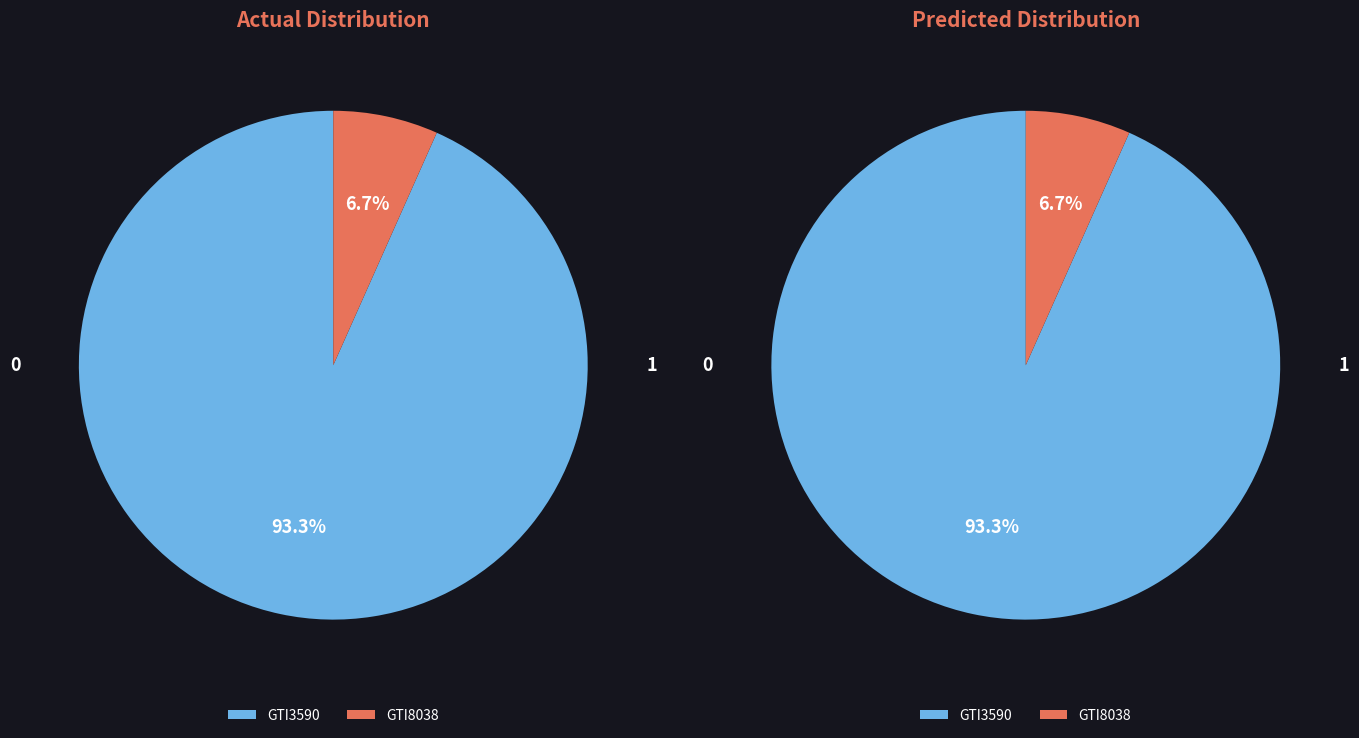

True or false: GTI8038 accounts for 7% of the total.

True